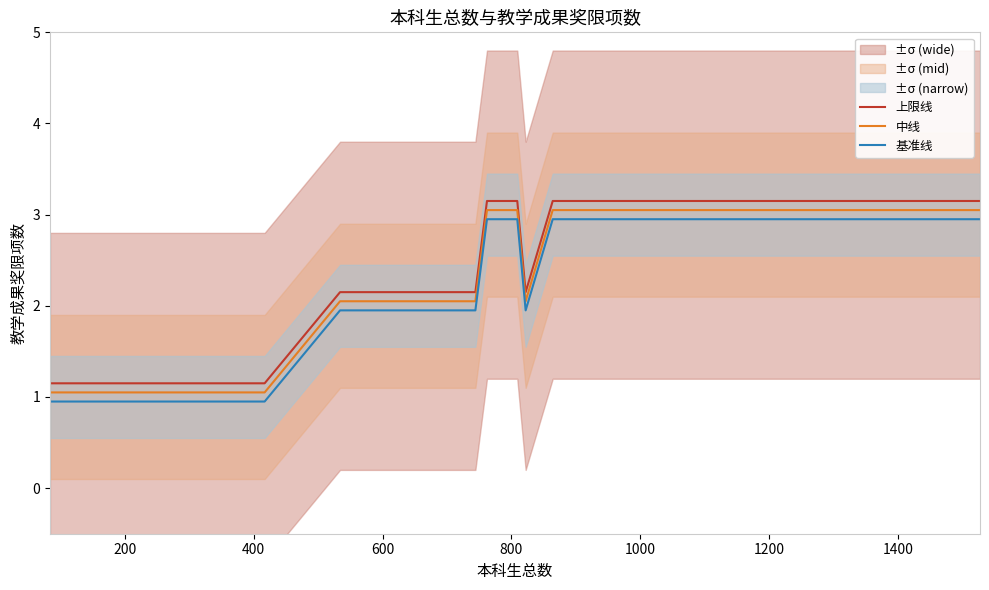

What is the lowest value of the 中线 series?

1.1